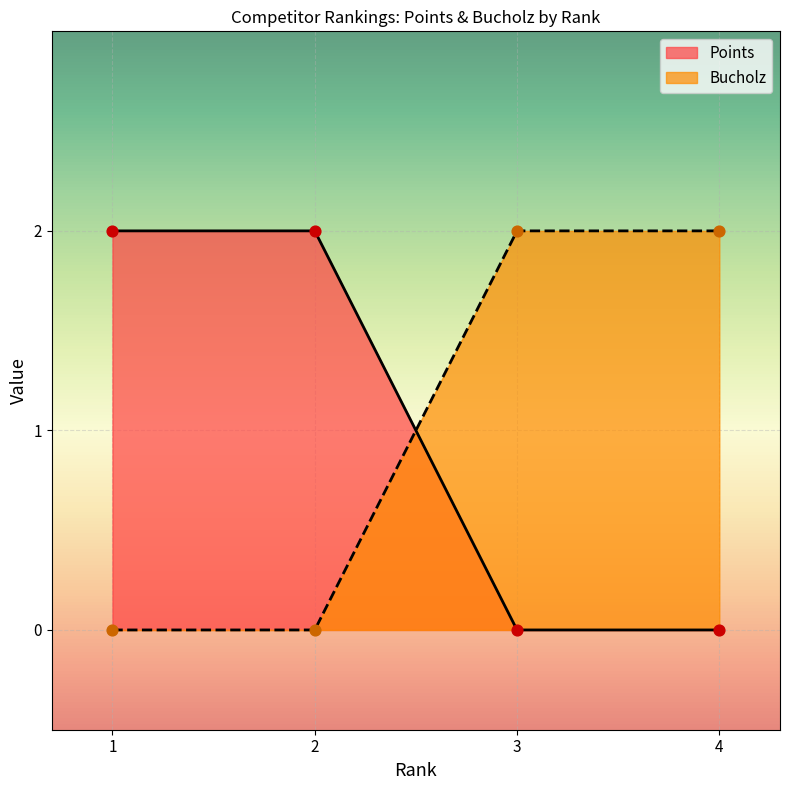

At which category is the sum across all series the highest?

1